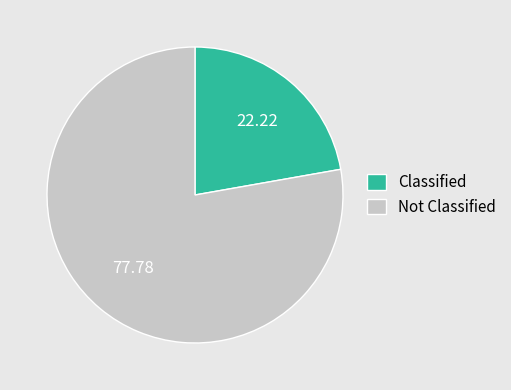

Which slice is the largest?

Not Classified